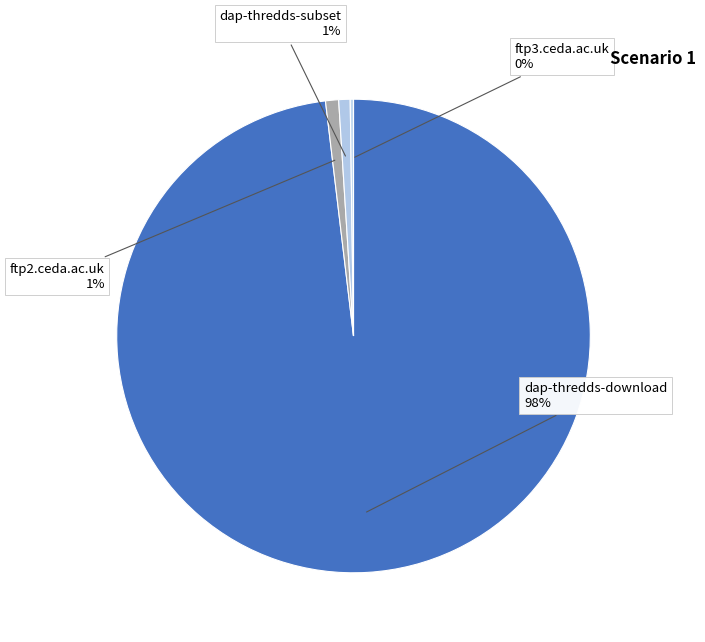

To the nearest percent, what percentage of the pie is dap-thredds-subset?

1%